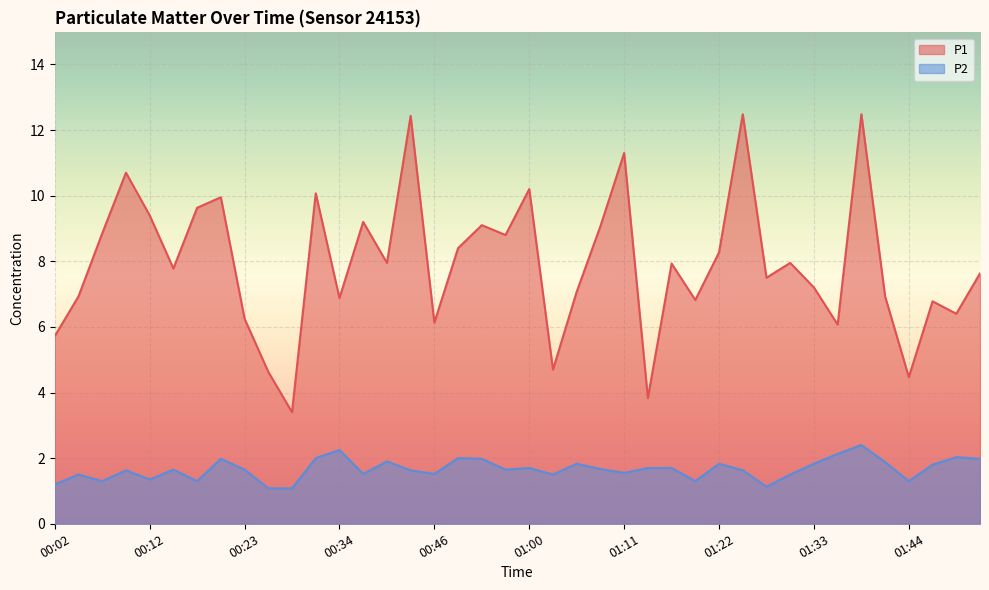

Is the value of P2 at 01:41 greater than the value of P1 at 00:29?

No